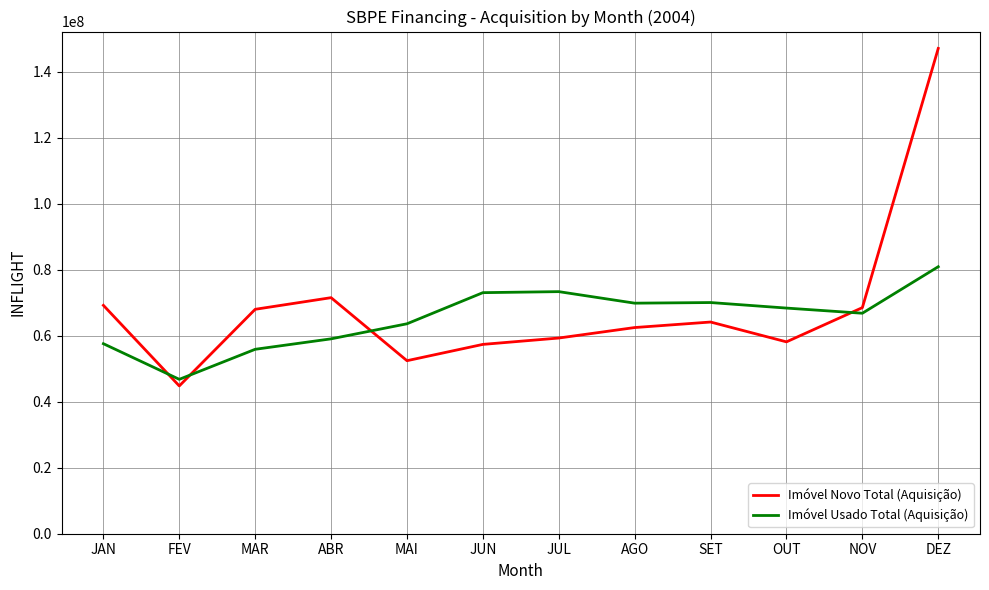

At which label does Imóvel Usado Total (Aquisição) reach its peak?

DEZ